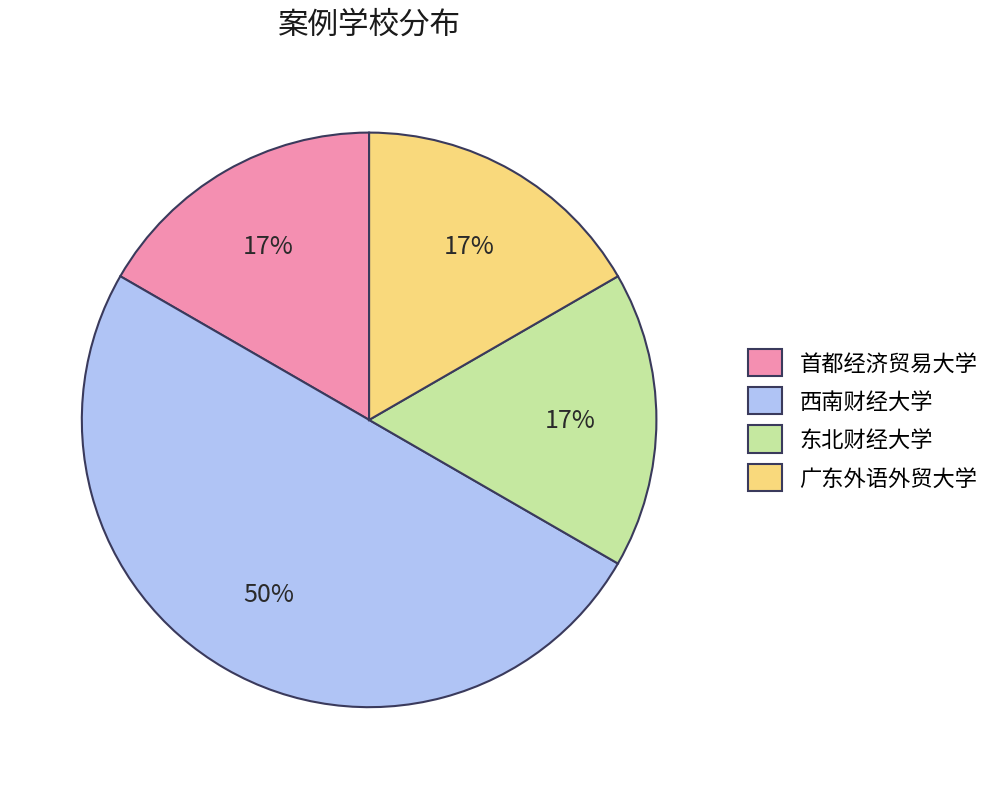

What is the largest slice in the pie chart?

西南财经大学